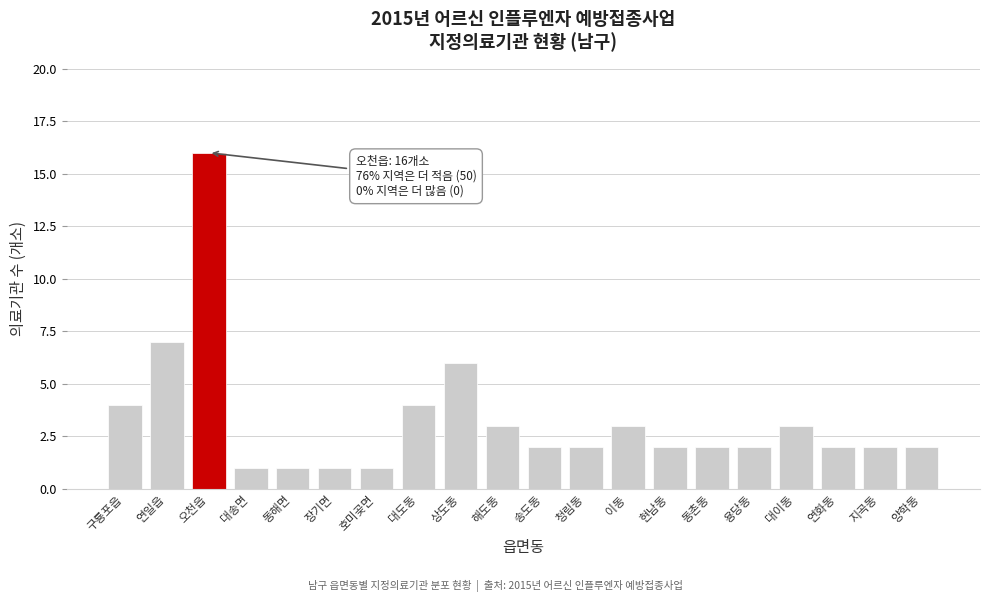

Reading left to right, list all the values displayed in this chart.

구룡포읍=4	연일읍=7	오천읍=16	대송면=1	동해면=1	장기면=1	호미곶면=1	대도동=4	상도동=6	해도동=3	송도동=2	청림동=2	이동=3	현남동=2	동촌동=2	용당동=2	대이동=3	연화동=2	지곡동=2	양학동=2